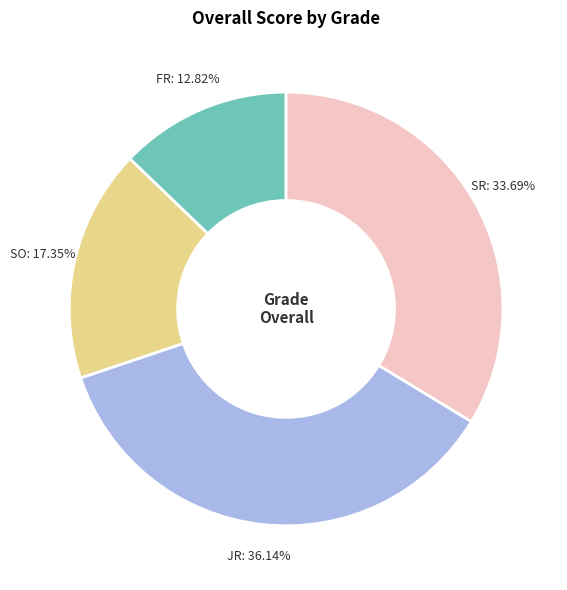

Does JR account for over 50% of the chart?

No